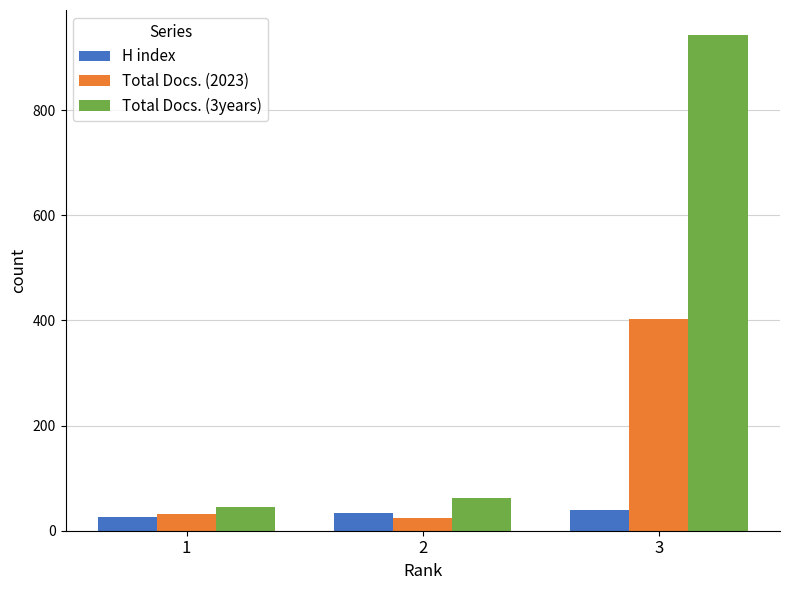

What is the total value across all series at 3?

1386